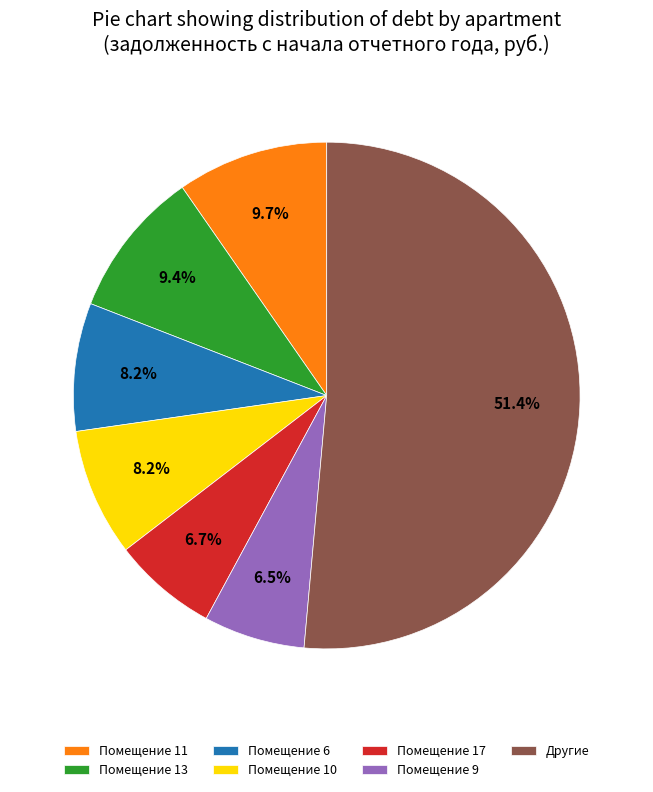

Does Помещение 10 represent more than half of the total?

No